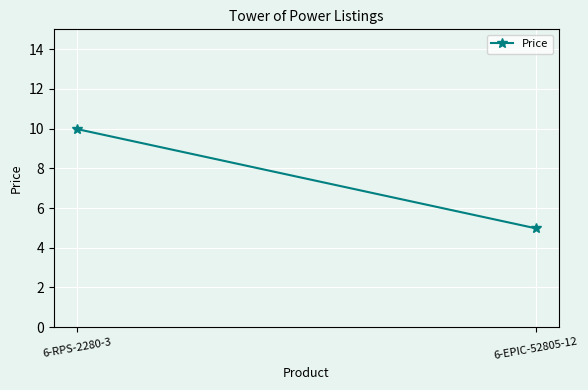

Is it true that the value at 6-RPS-2280-3 is 2.8?

False